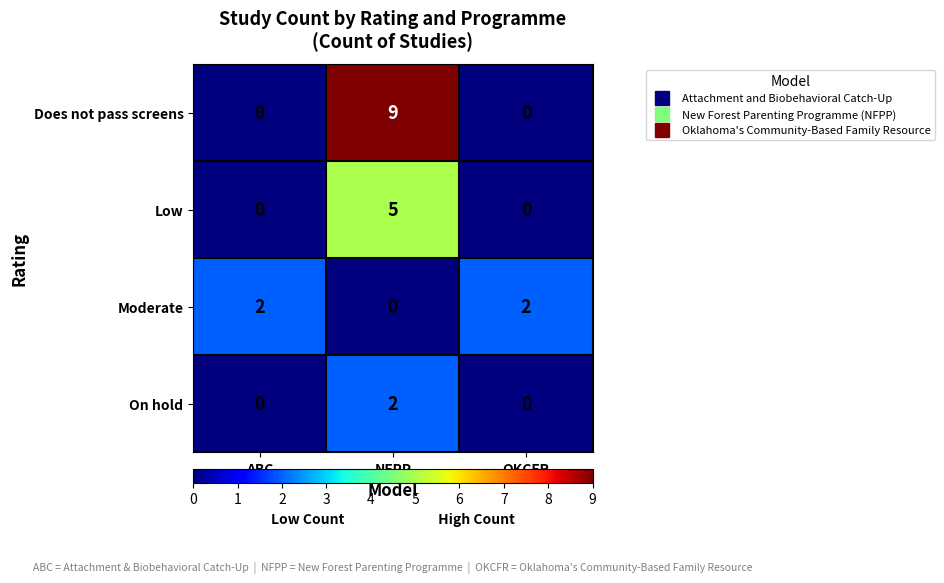

At how many categories does at least one series exceed 6?

1